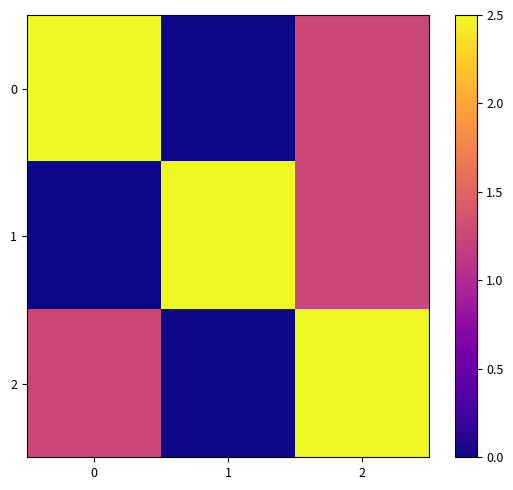

What is the total value across all series at 2?

5.0